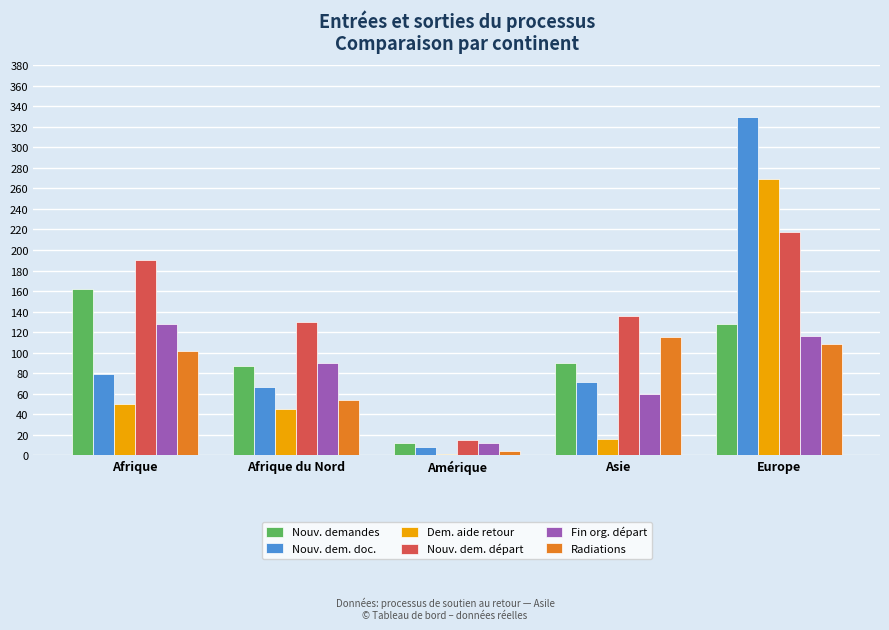

Which series has the largest total across all categories?

Nouv. dem. départ